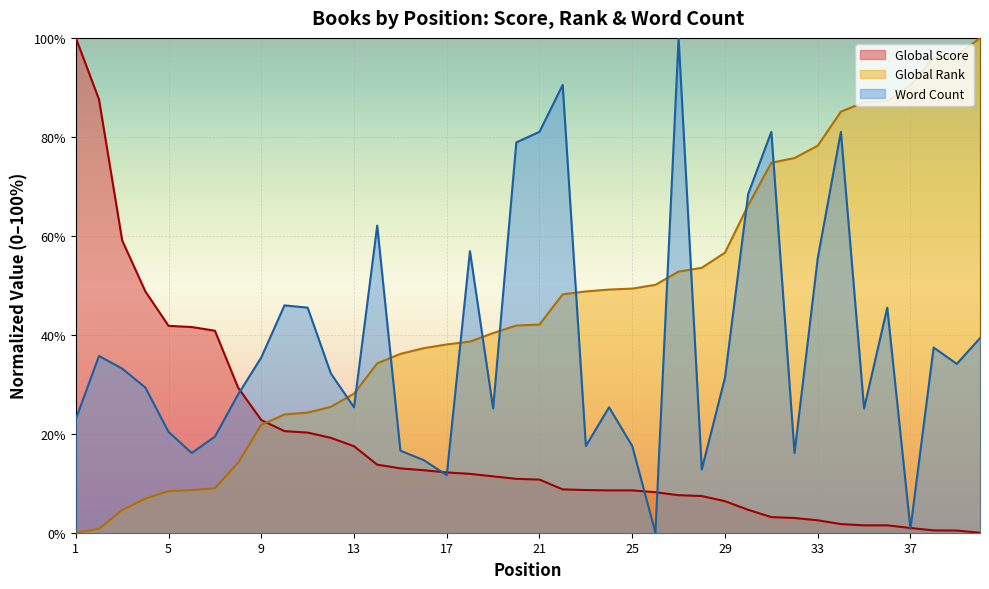

Read the Global Rank value at 39.

96.4